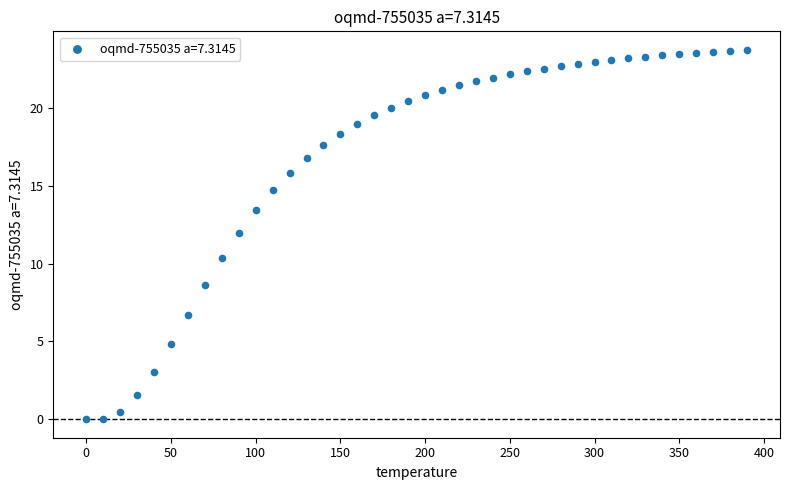

What is the range of Y values (max minus min)?

23.7